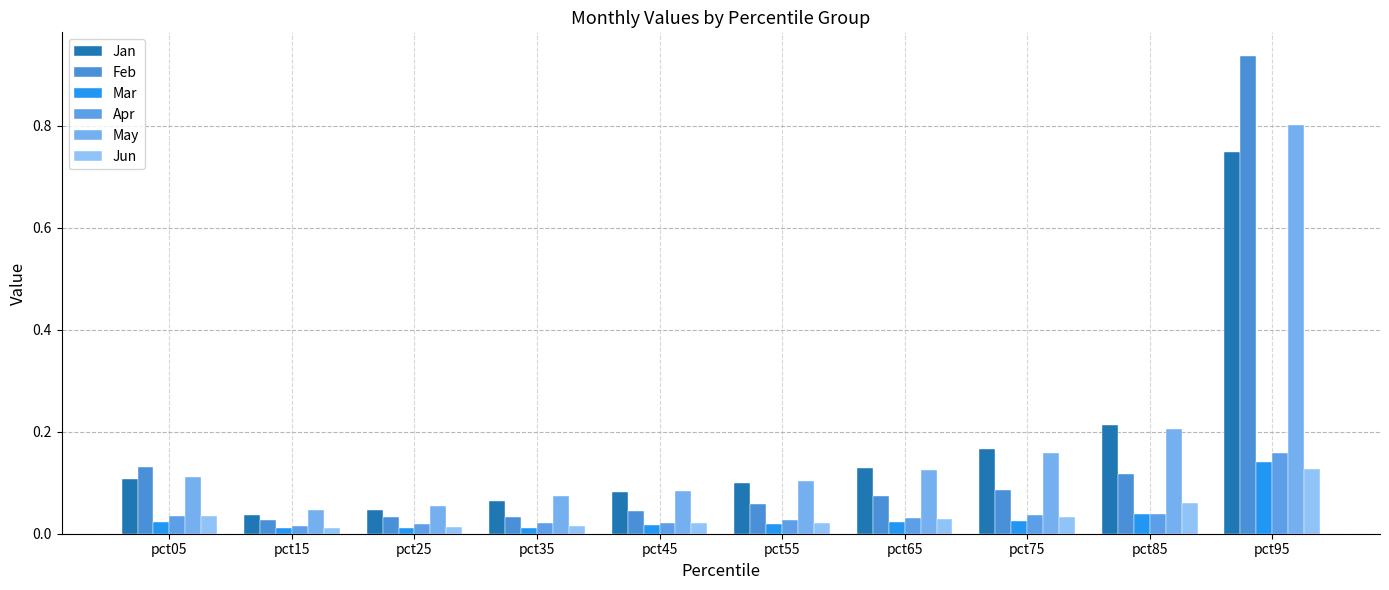

What is the highest value of the Feb series?

0.9